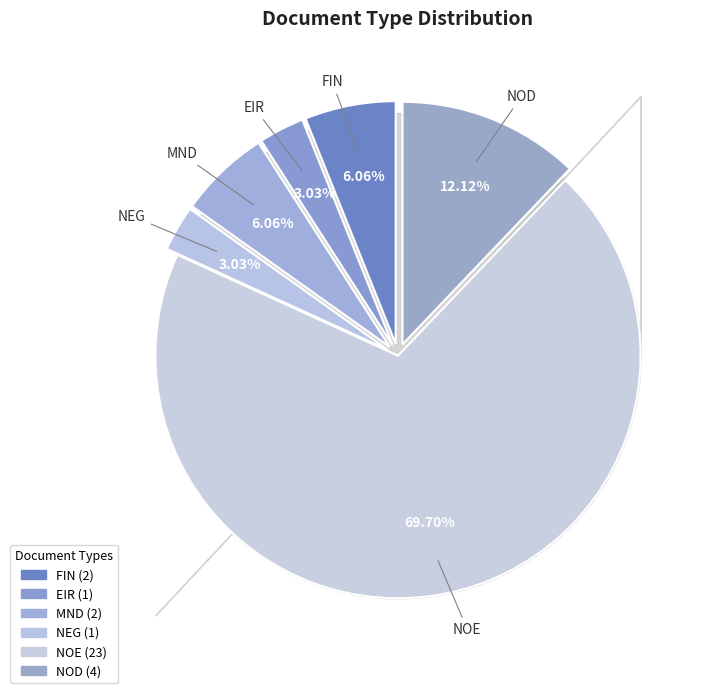

What is the ratio of the value at MND to the value at NEG?

2.0